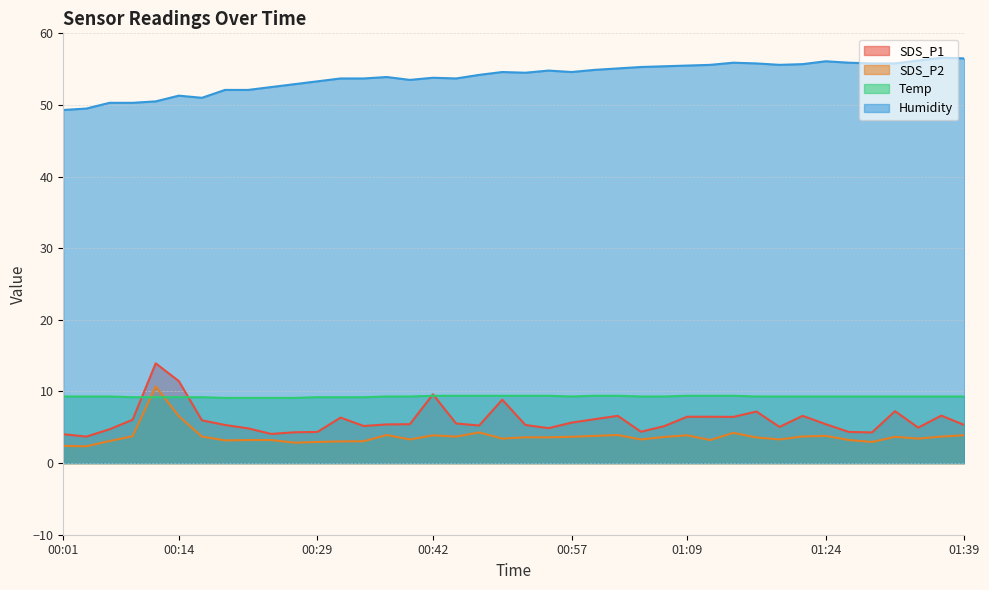

What is the maximum value shown in the chart?

56.6